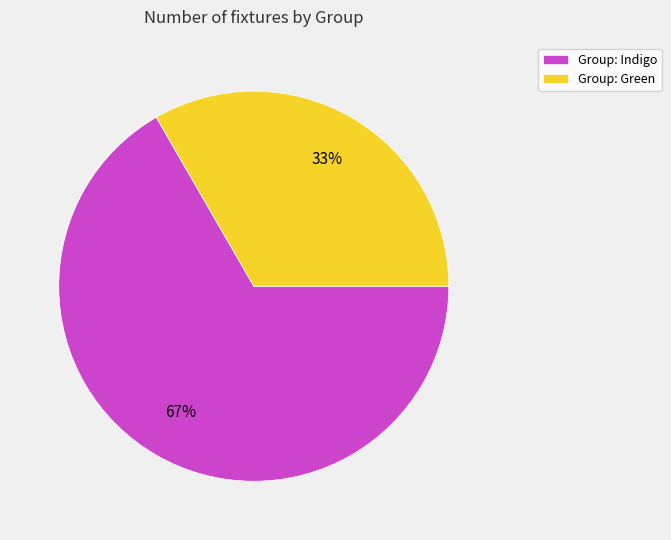

Is the sum of Group: Indigo and Group: Green greater than half?

Yes